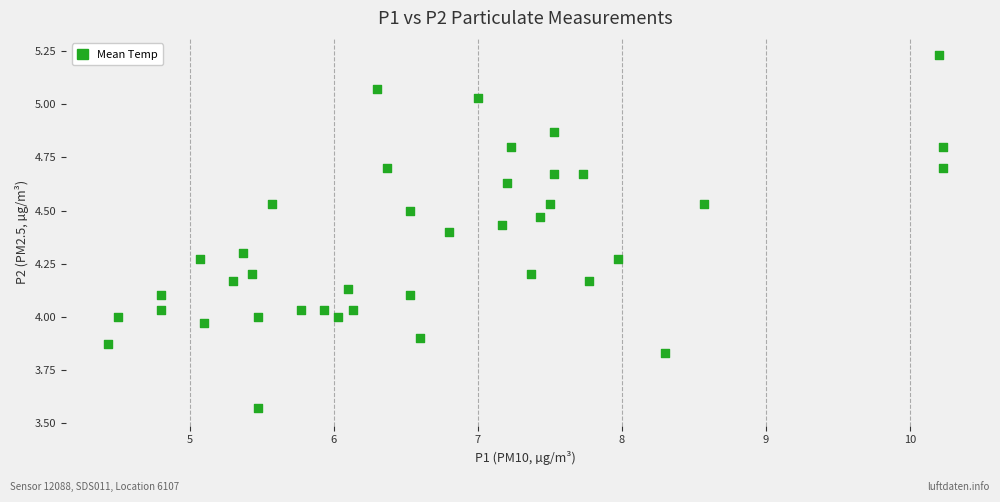

What is the range of Y values (max minus min)?

1.7